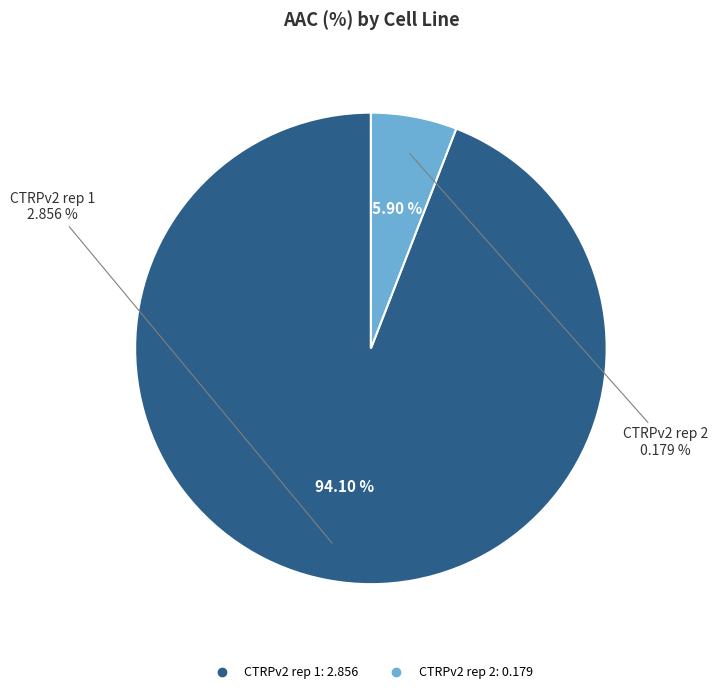

How many slices are in this pie chart?

2